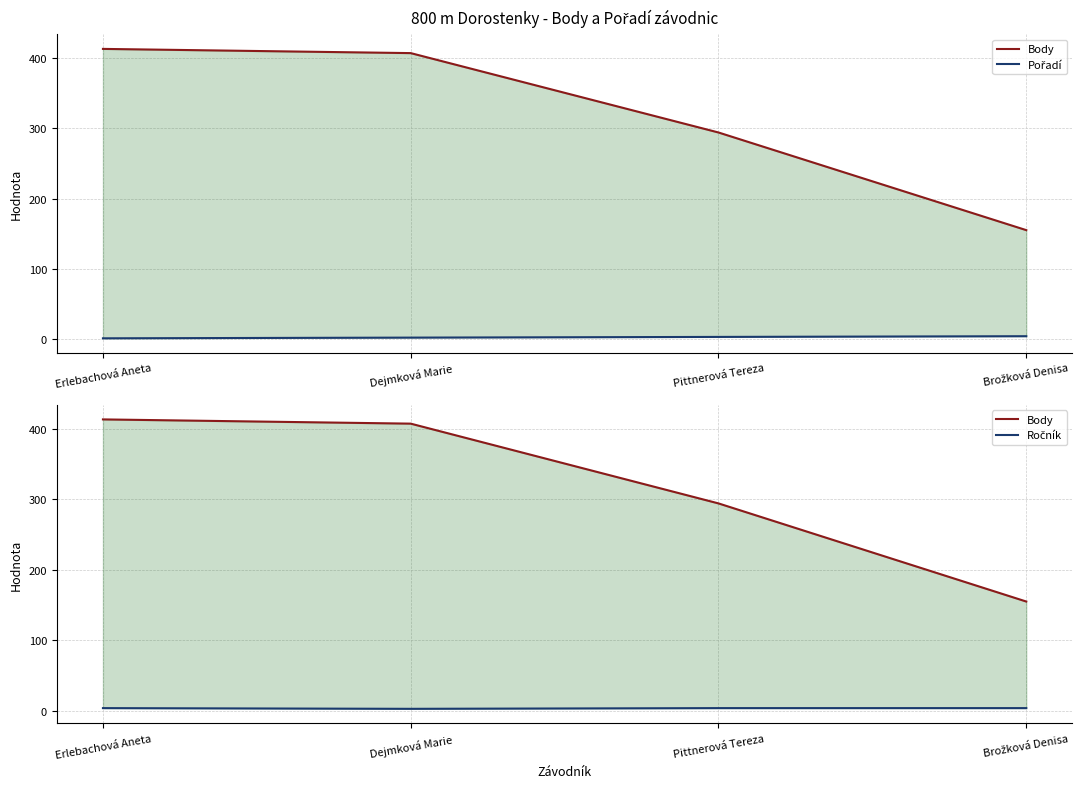

True or false: Pořadí has a value of 2 at Erlebachová Aneta.

False